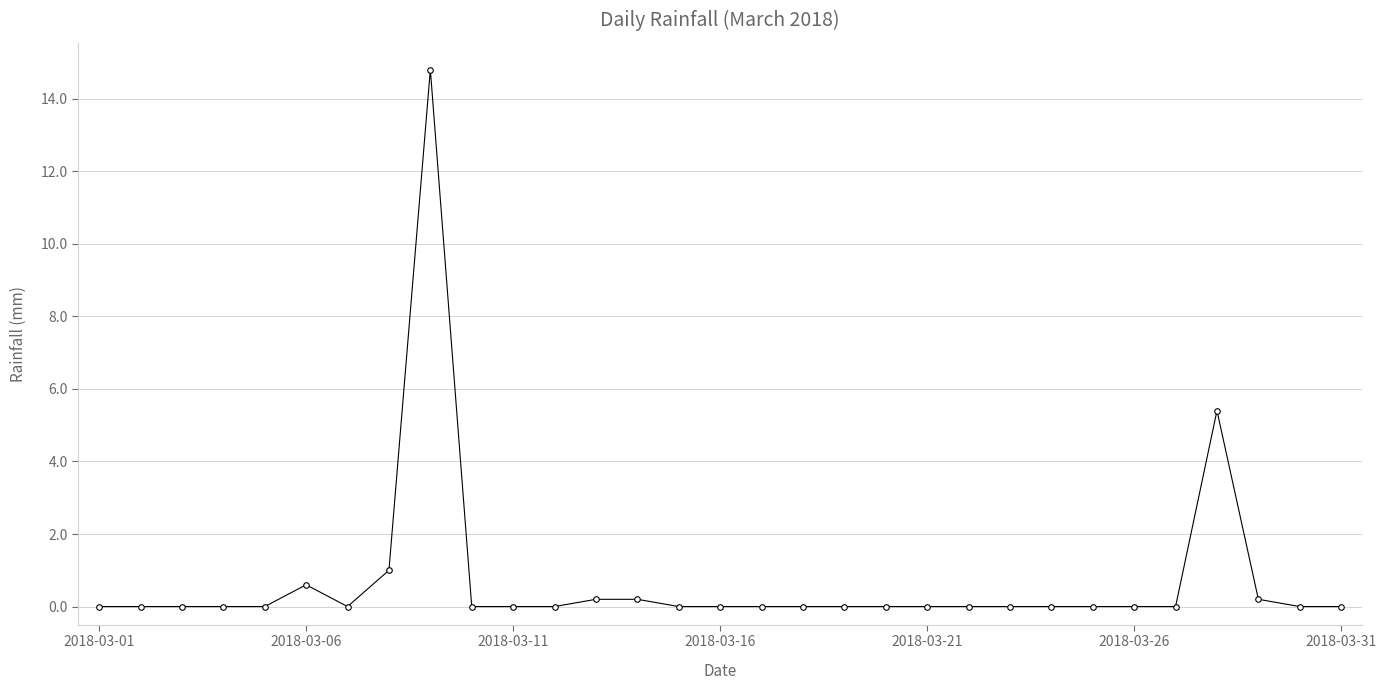

What is the sum of all values?

22.4